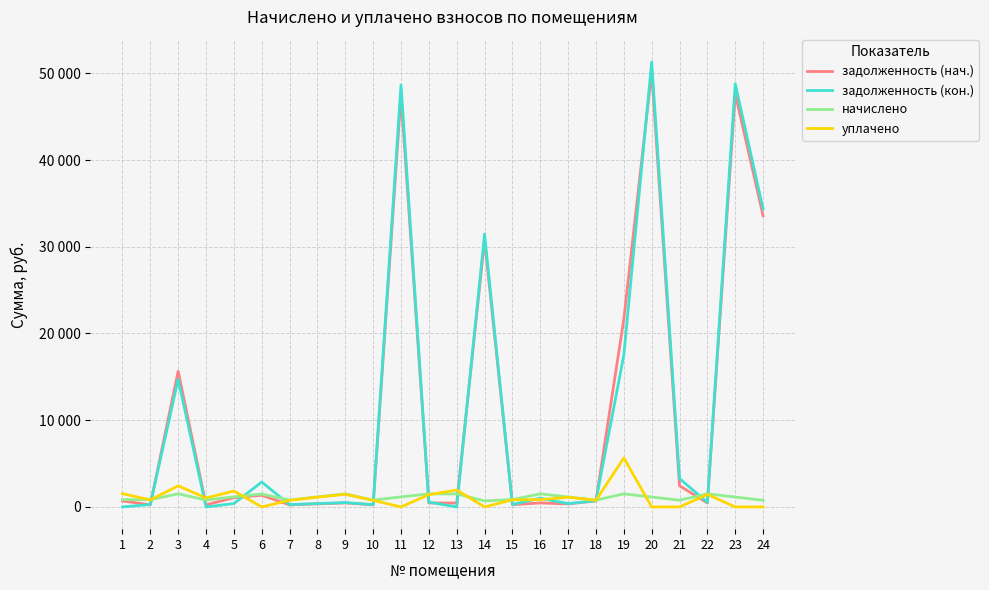

What are all the series names shown in the legend?

задолженность (нач.), задолженность (кон.), начислено, уплачено